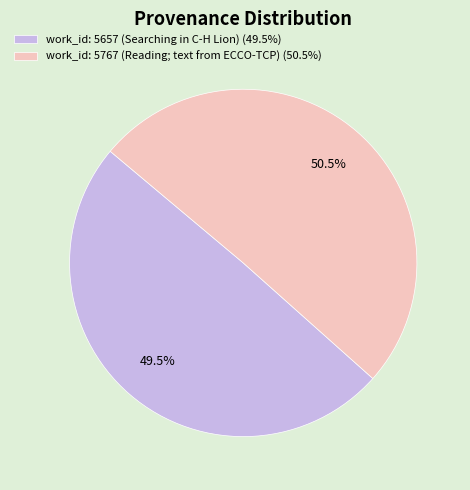

Is work_id: 5657 (Searching in C-H Lion) the majority of the pie?

No